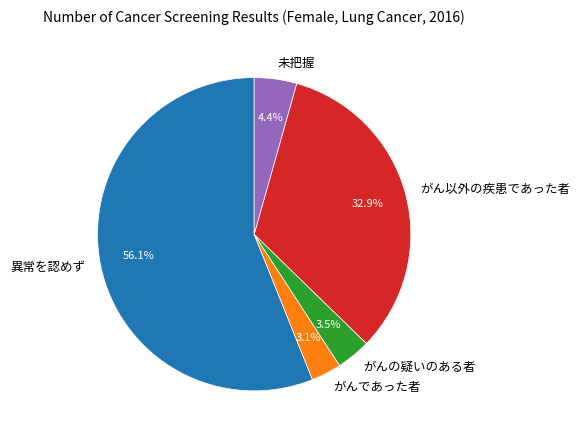

Count the number of slices in the pie.

5